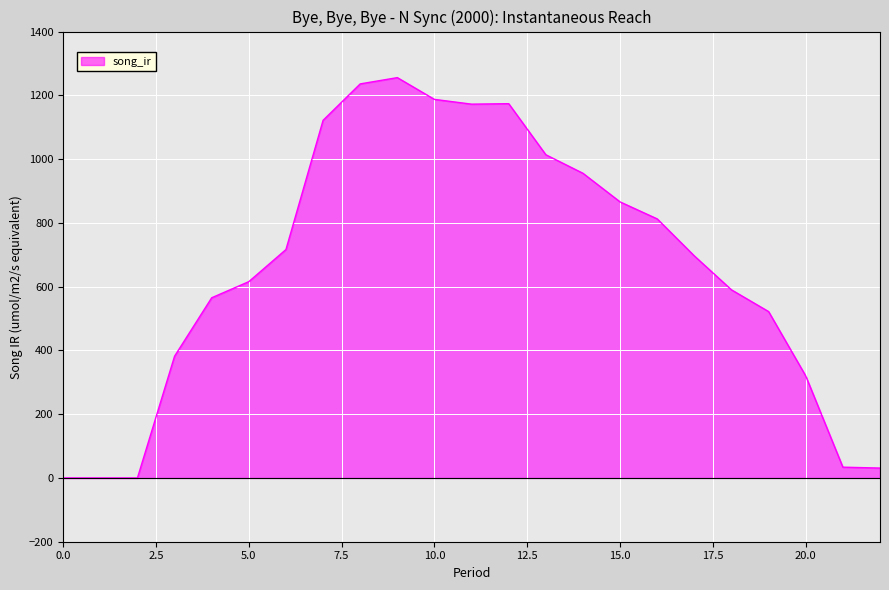

What is the difference between the maximum and minimum values?

1255.5